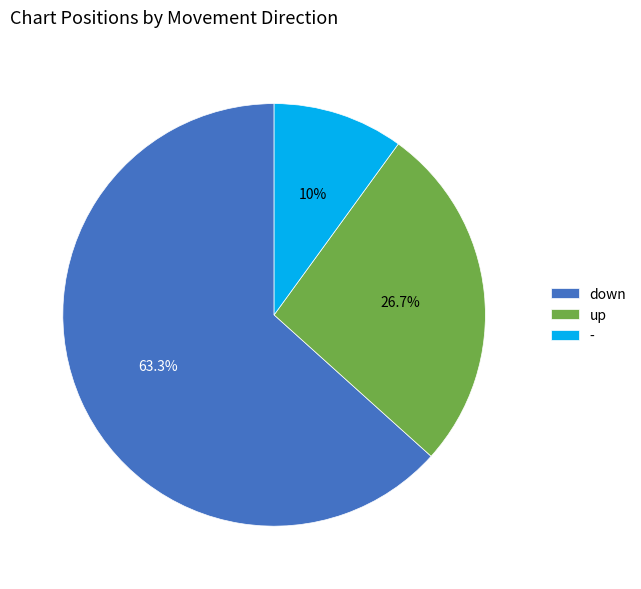

Which has a higher value, down or up?

down